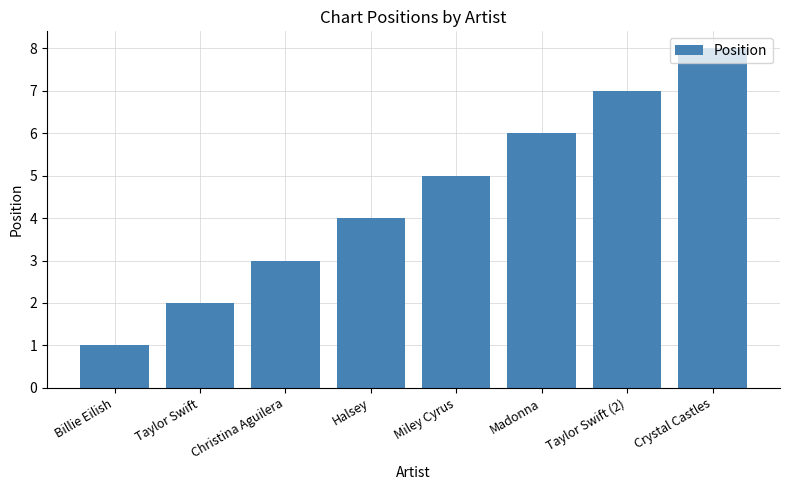

What is the sum of all values?

36